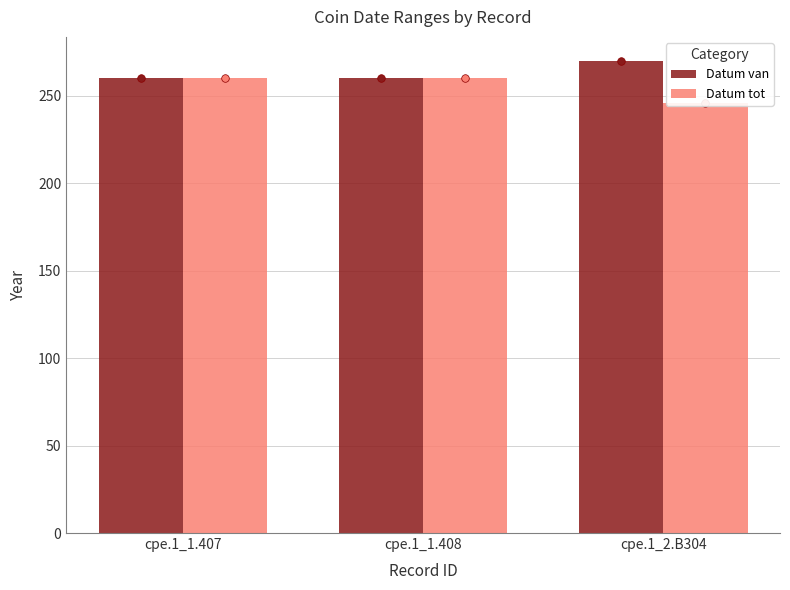

Which series contains the lowest Y value?

Datum tot